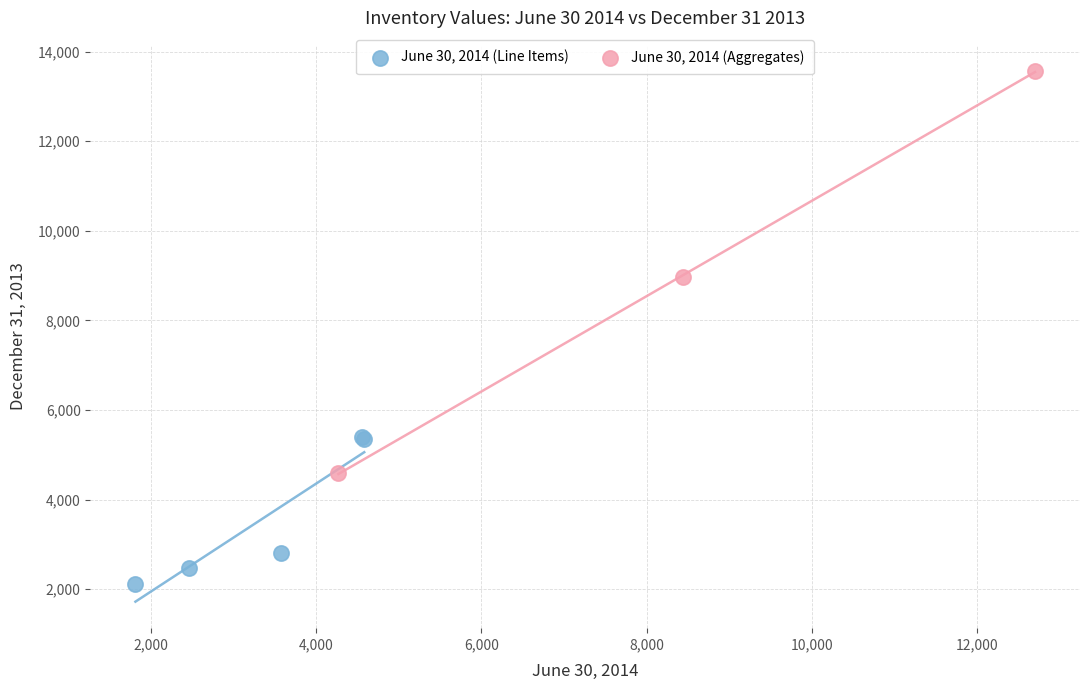

Which series contains the lowest Y value?

June 30, 2014 (Line Items)